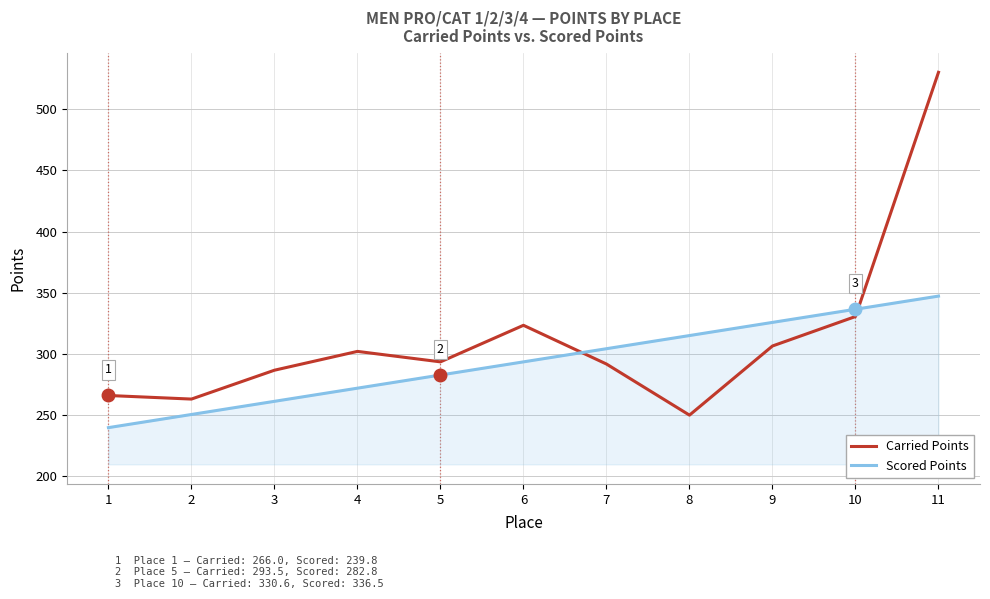

List the series in order of their overall mean, highest first.

Carried Points, Scored Points